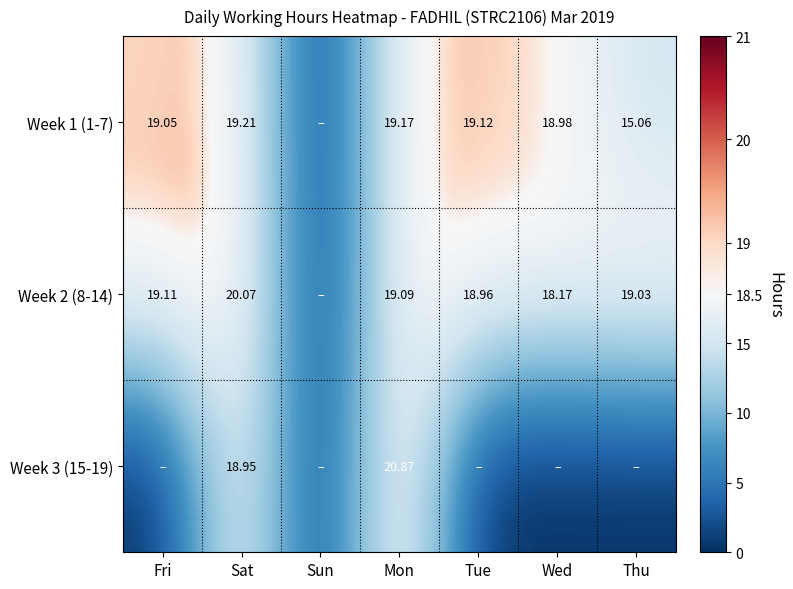

Which series changed the most between Fri and Mon?

Week 3 (15-19)